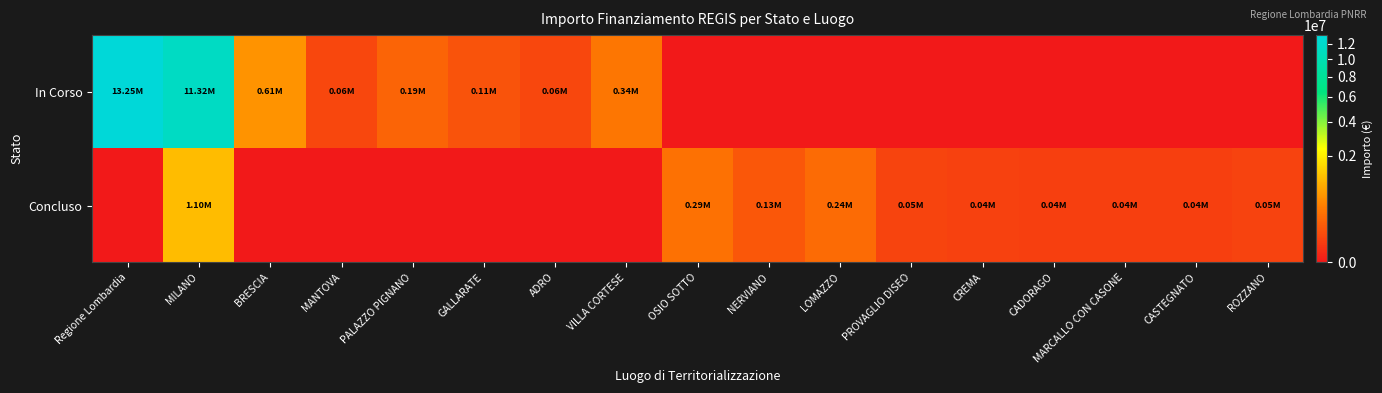

At CASTEGNATO, list the series in order from largest to smallest.

Concluso, In Corso